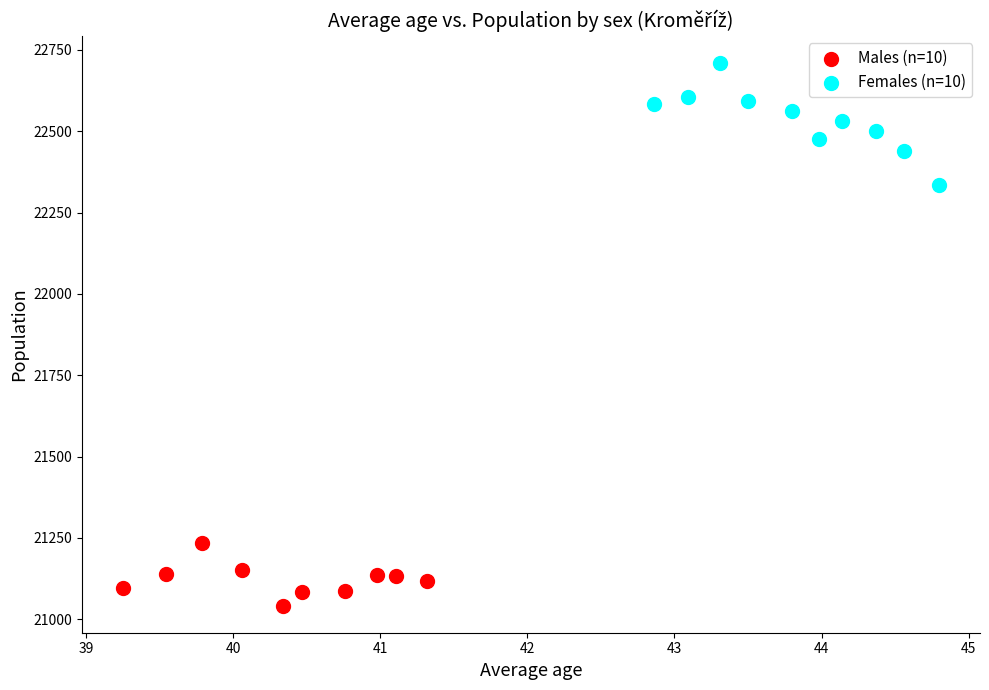

Which series reaches the minimum Y coordinate?

Males (n=10)